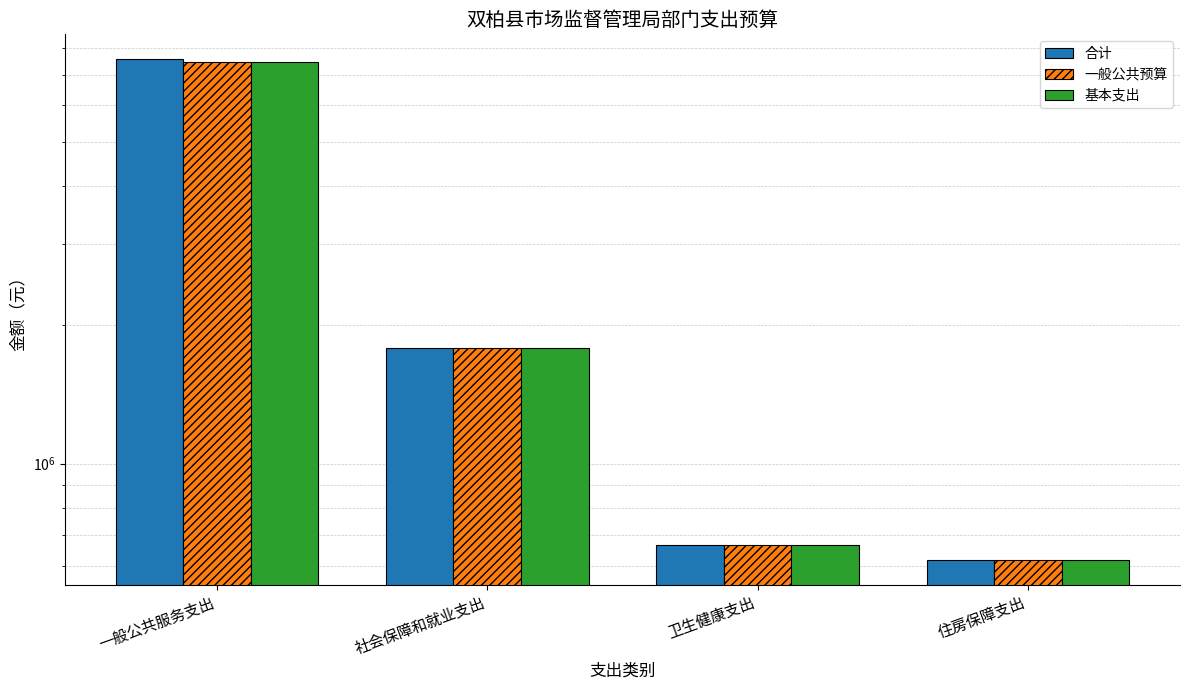

List the labels in order of 合计 value, smallest first.

住房保障支出, 卫生健康支出, 社会保障和就业支出, 一般公共服务支出